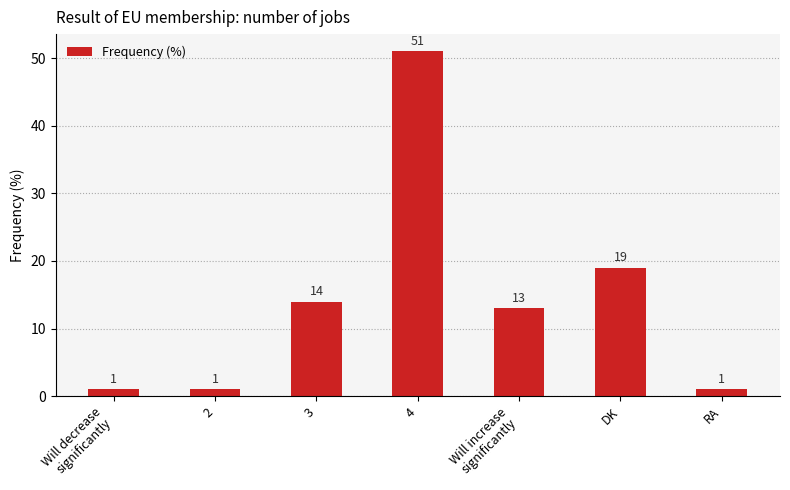

Reading right to left, list all the values displayed in this chart.

RA=1	DK=19	Will increase
significantly=13	4=51	3=14	2=1	Will decrease
significantly=1